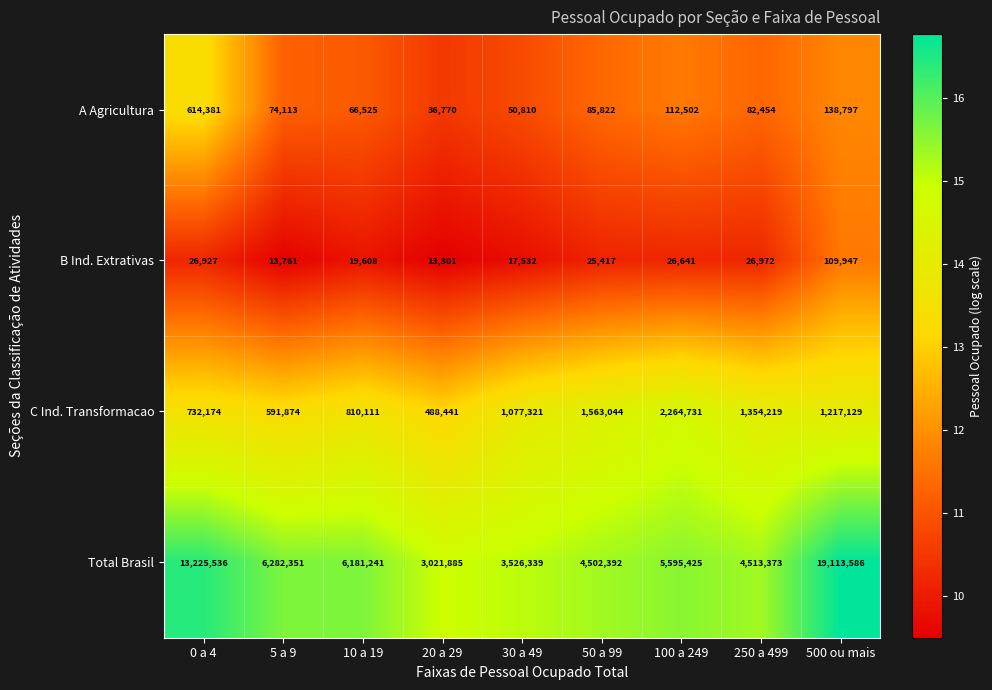

At which label is A Agricultura closest to 325575?

500 ou mais